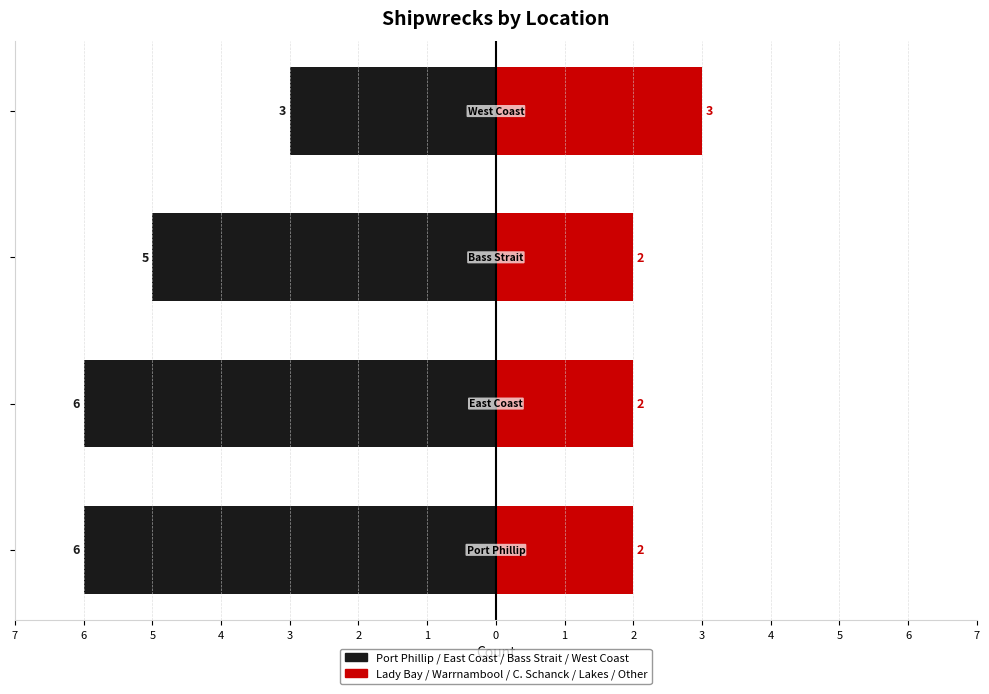

List the labels in order of Lady Bay / Warrnambool / Cape Schanck / Lakes Entrance / Other value, largest first.

4, 1, 2, 3